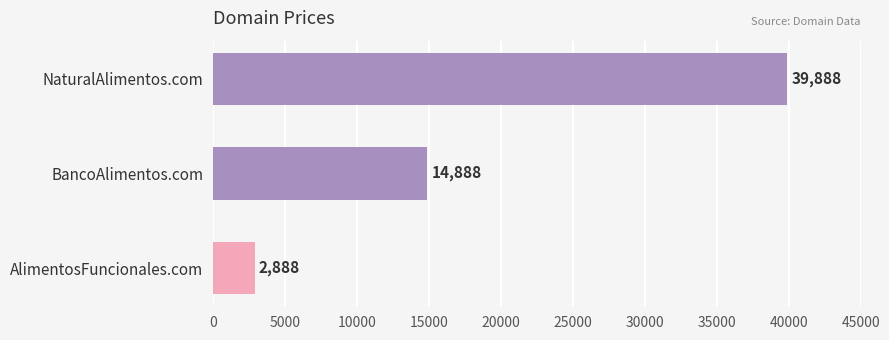

How many data points are less than 14888?

1